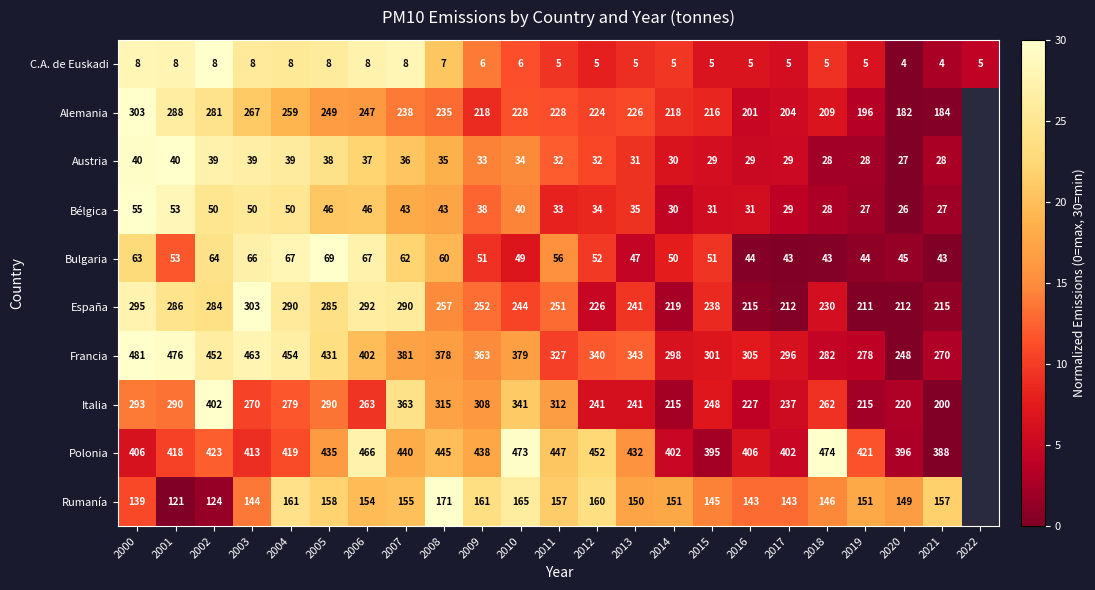

How many categories are shown in the chart?

23